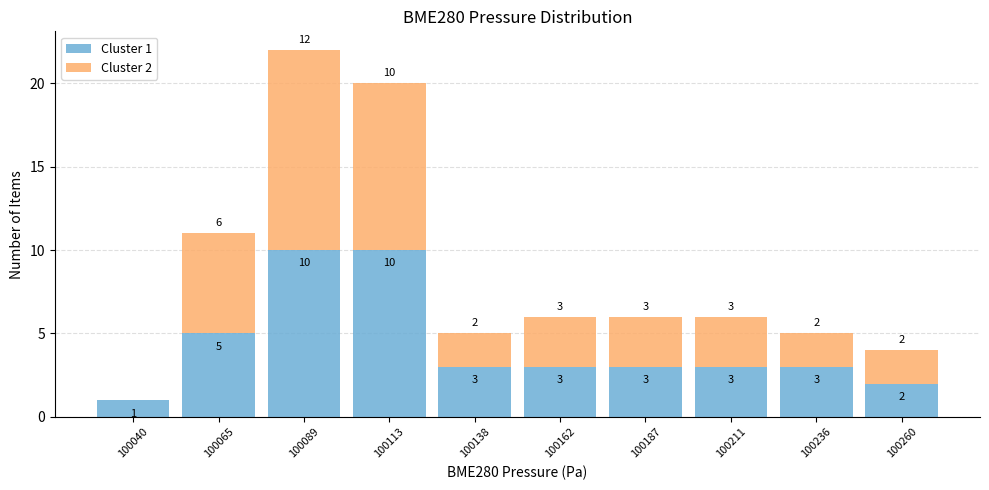

Which range on the x-axis has the tallest stacked bar (by total height)?

100075 to 100100